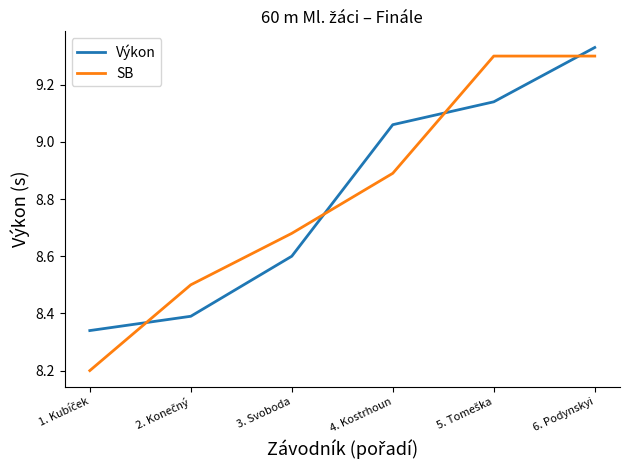

At which category is the sum across all series the highest?

6. Podynskyi